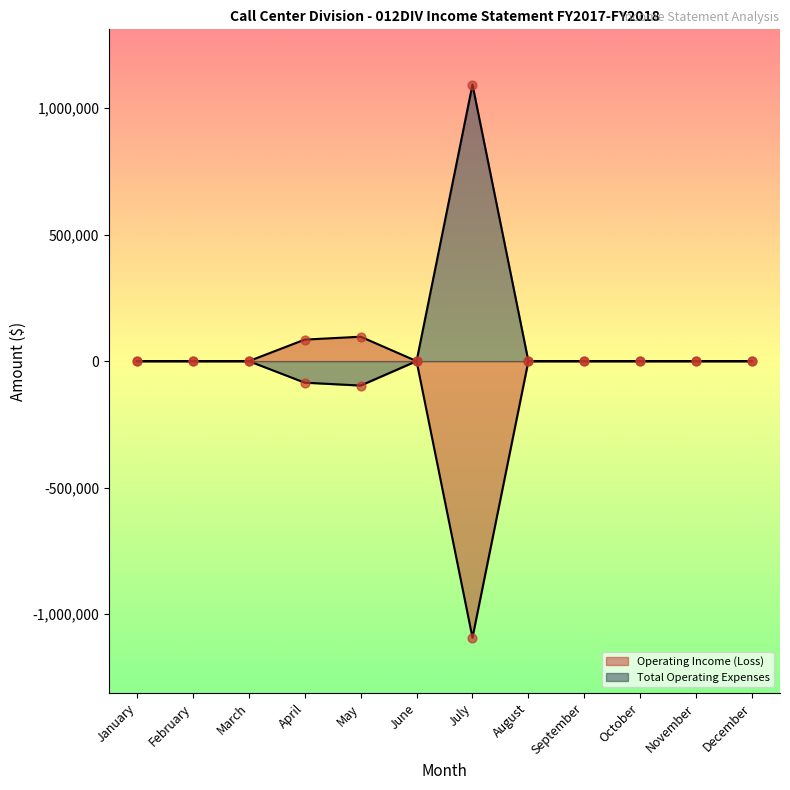

Which series reaches the maximum Y coordinate?

Total Operating Expenses